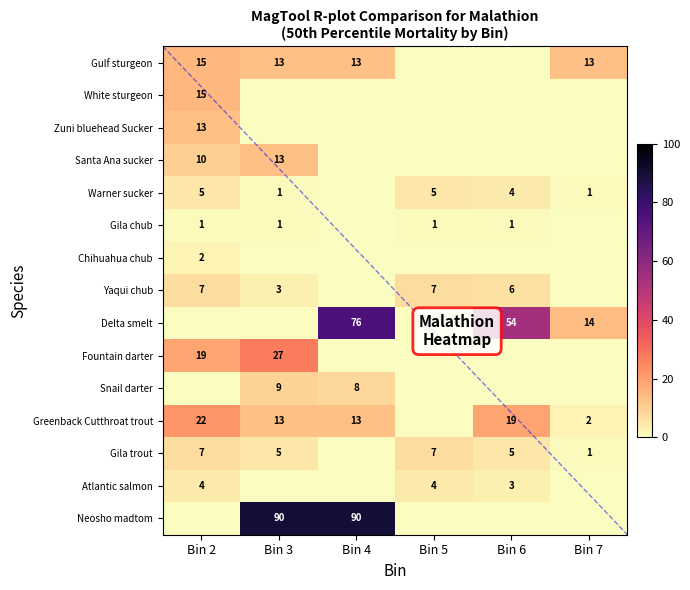

What is the sum of the Yaqui chub values at Bin 6 and Bin 2?

13